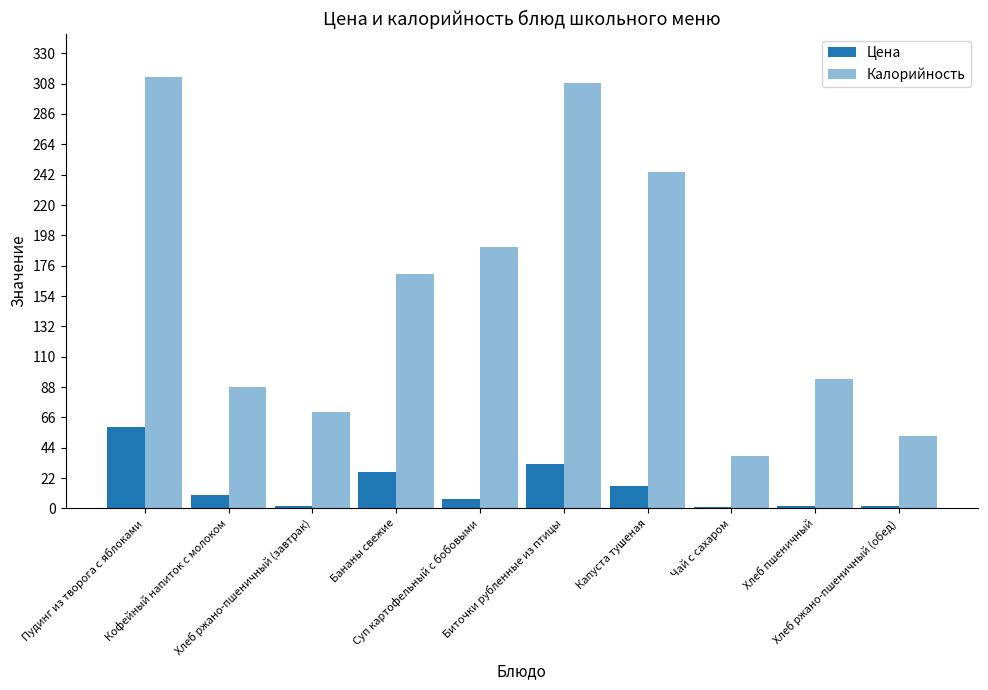

List the series in order of their peak value, highest first.

Калорийность, Цена